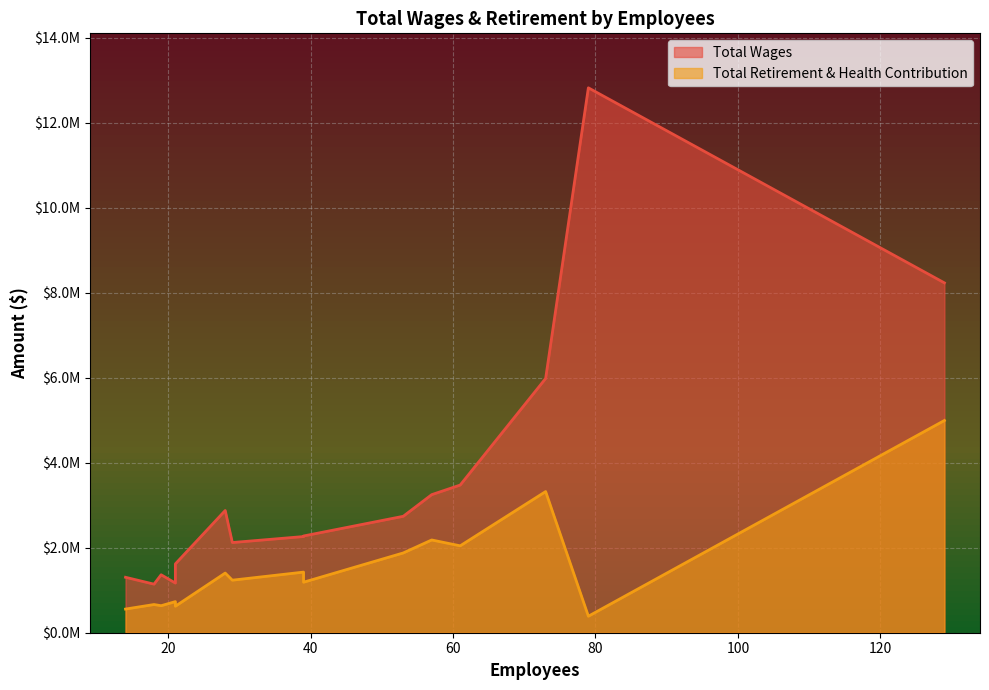

How many series are shown in this chart?

2